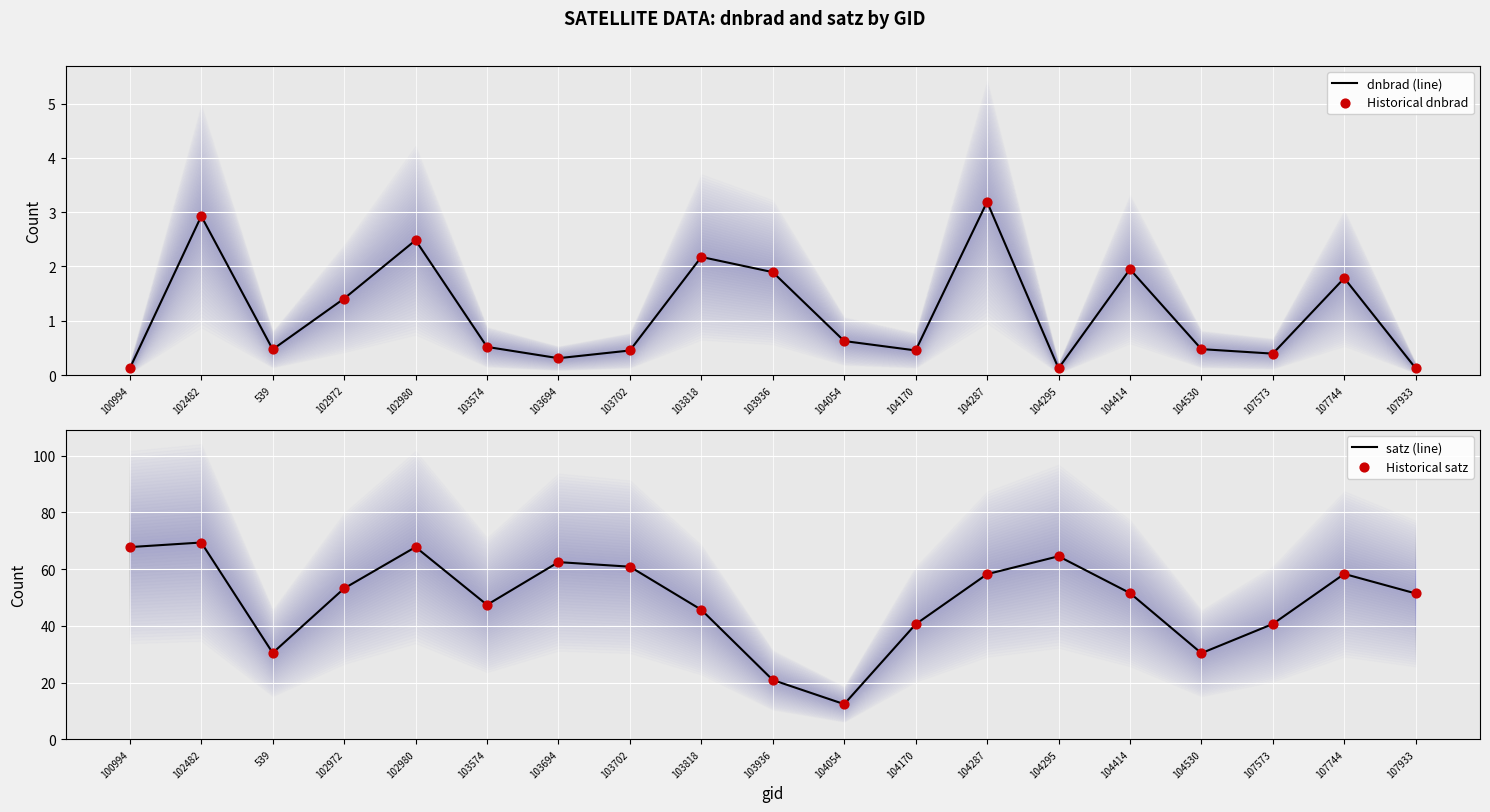

Which series has the largest total across all categories?

satz (line)